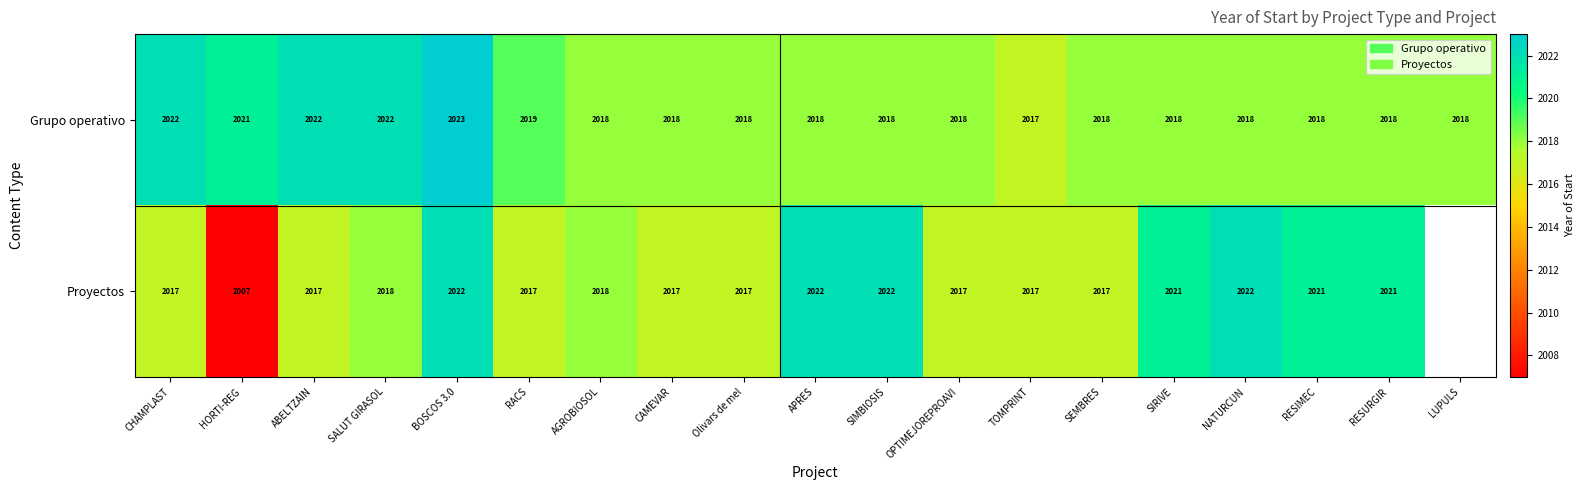

What is the spread (max minus min) of values at APRES?

4